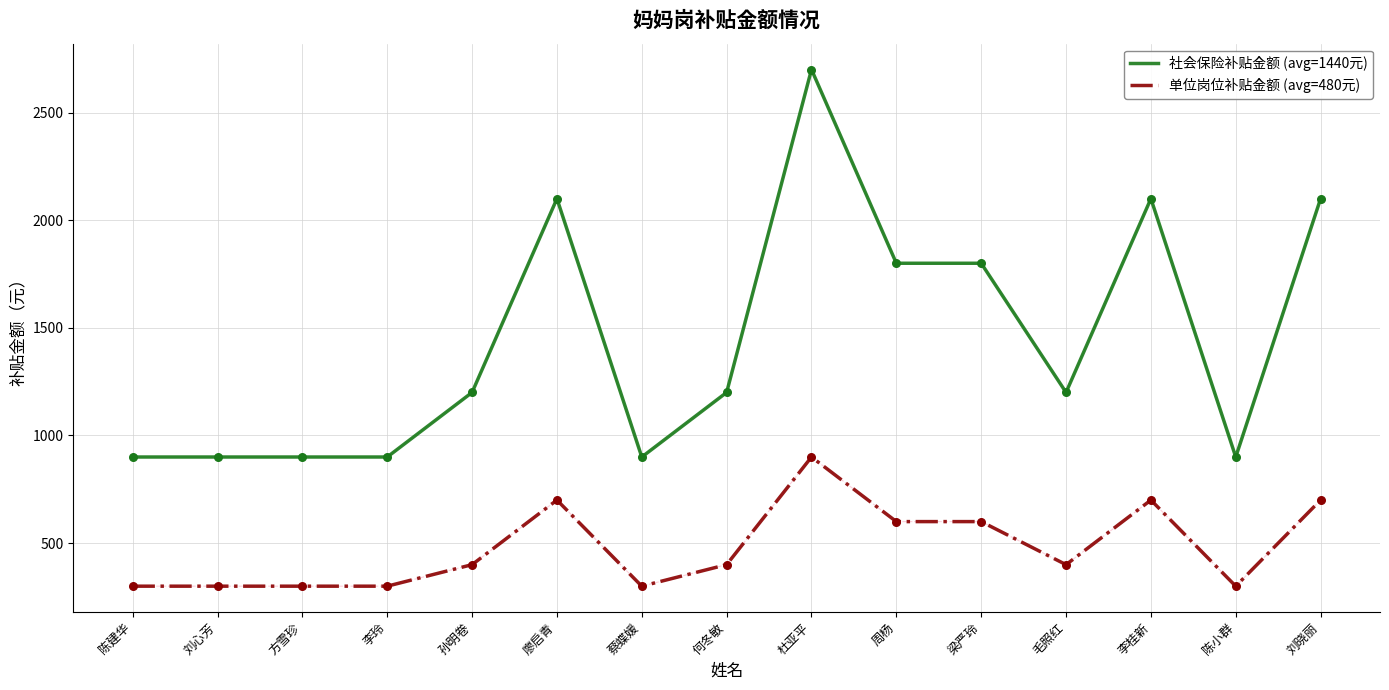

At which category is the sum across all series the highest?

杜亚平